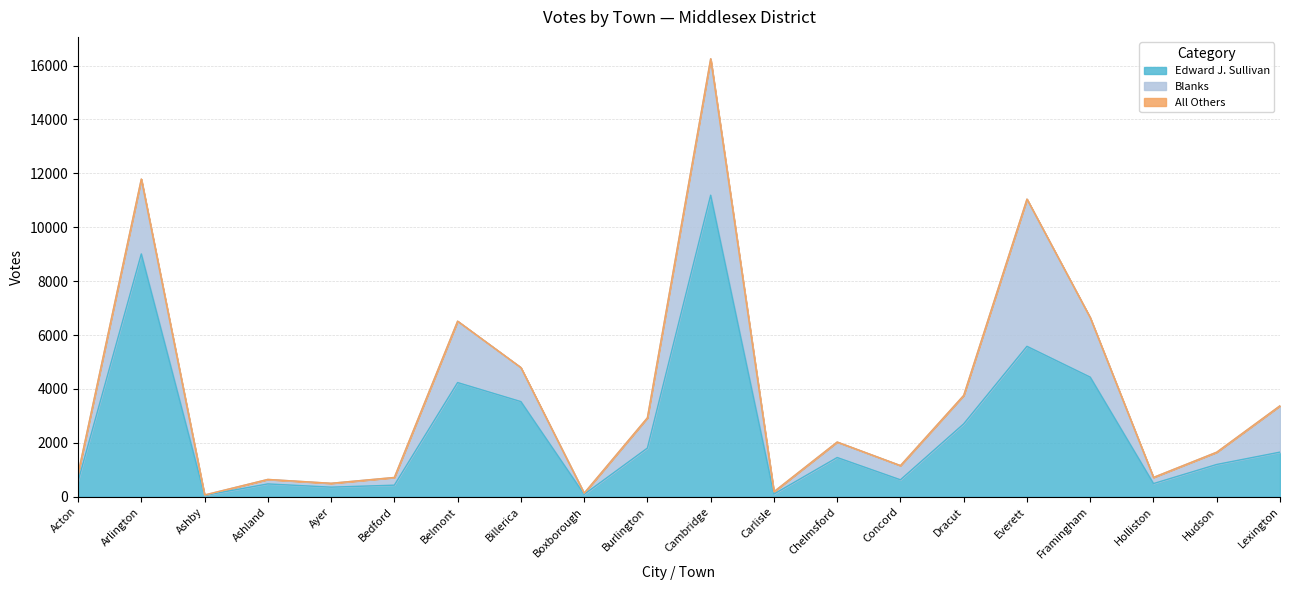

True or false: All Others and Edward J. Sullivan intersect in this chart.

False